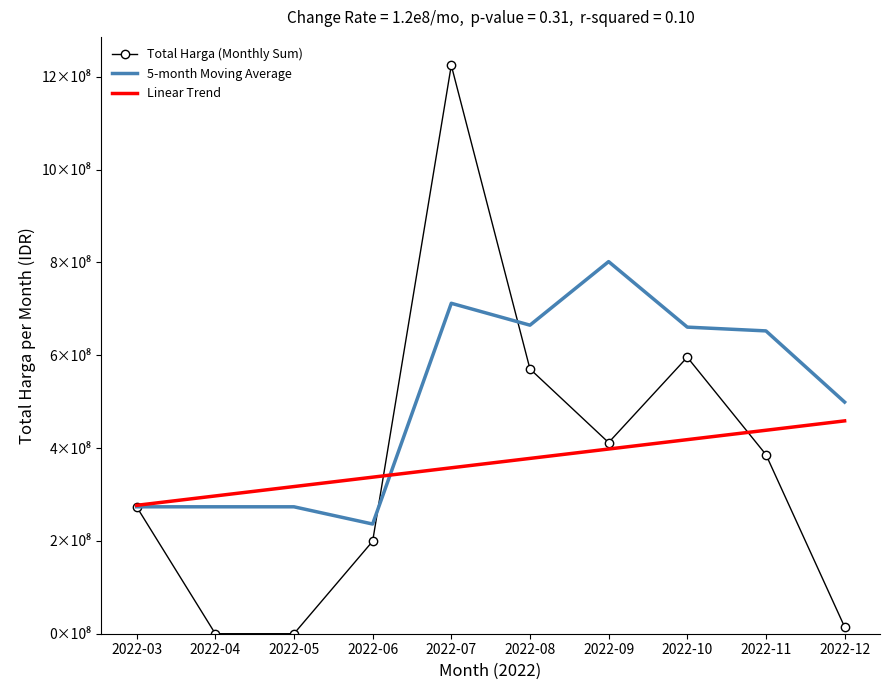

What are all the series names shown in the legend?

Total Harga (Monthly Sum), 5-month Moving Average, Linear Trend